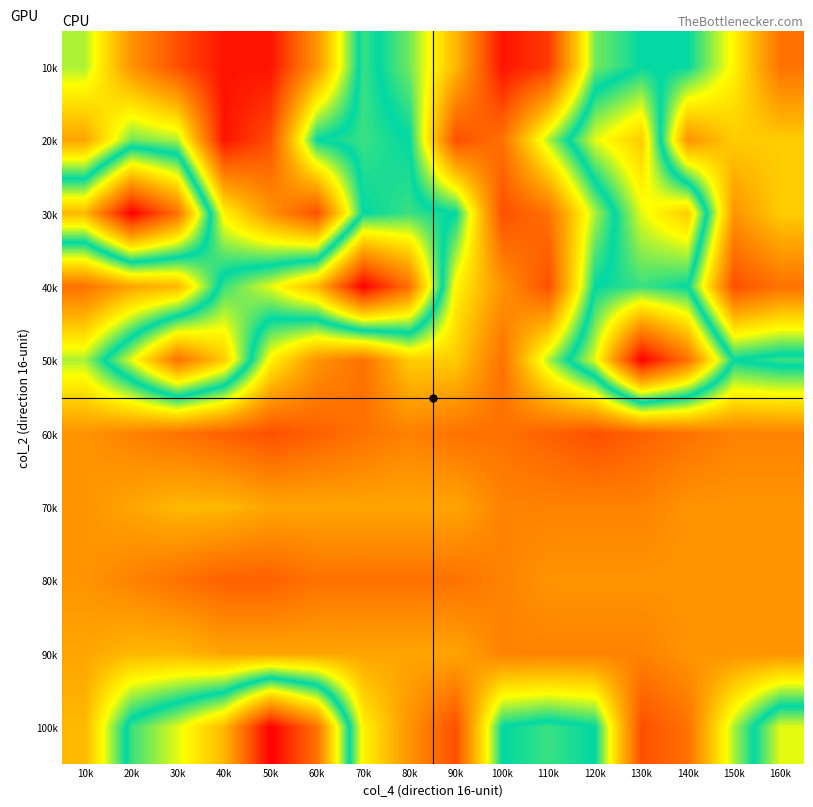

What is the difference between the highest and lowest values at 160k?

1.6